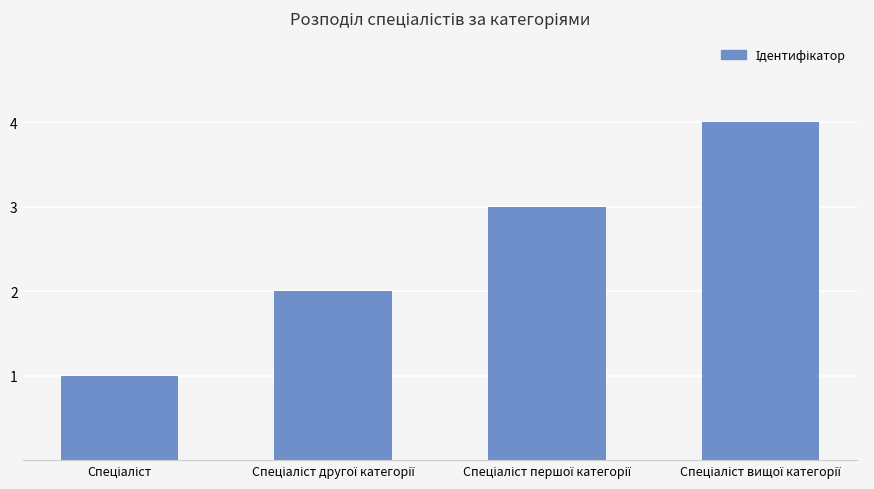

What is the greatest value displayed?

4